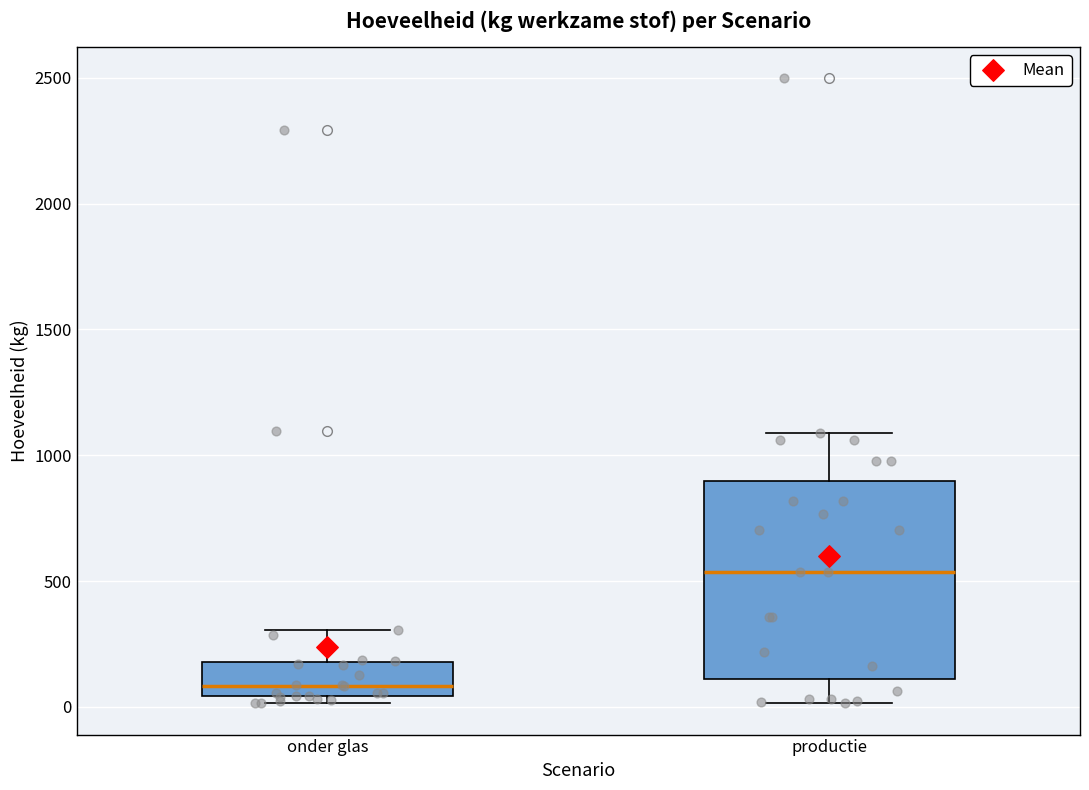

Reading left to right, transcribe this box plot: for each box, give where its median line is, the range the box spans, and where its two whiskers end, as read against the y-axis. The values are not printed on the chart, so give them approximately, as read against the axis.

onder glas: median 100, box 50 to 200, whiskers 0 to 300
productie: median 550, box 100 to 900, whiskers 0 to 1100